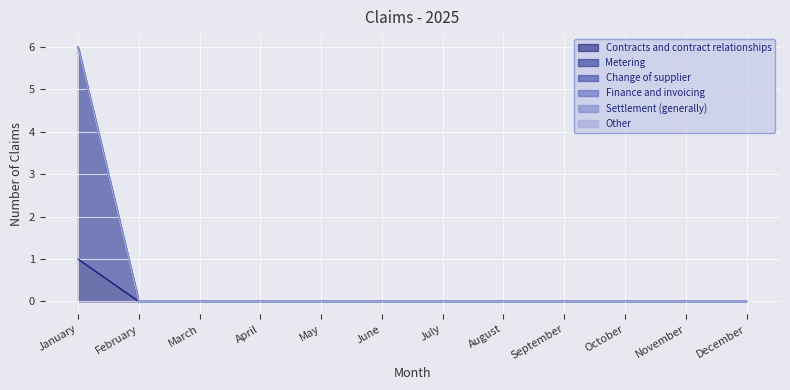

How many categories are shown in the chart?

12